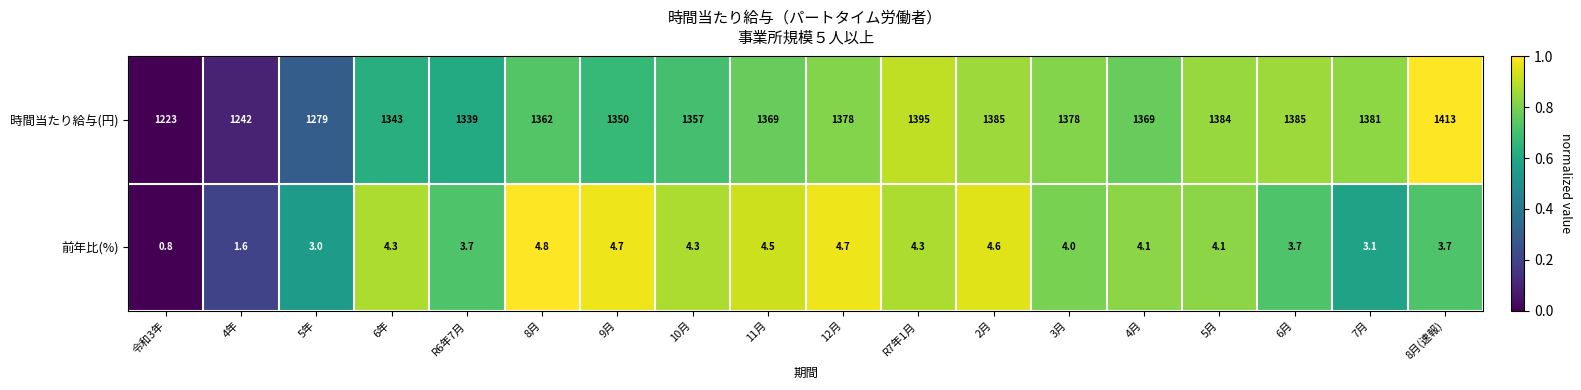

Is the value of 前年比(%) at 7月 greater than the value of 時間当たり給与(円) at 9月?

No